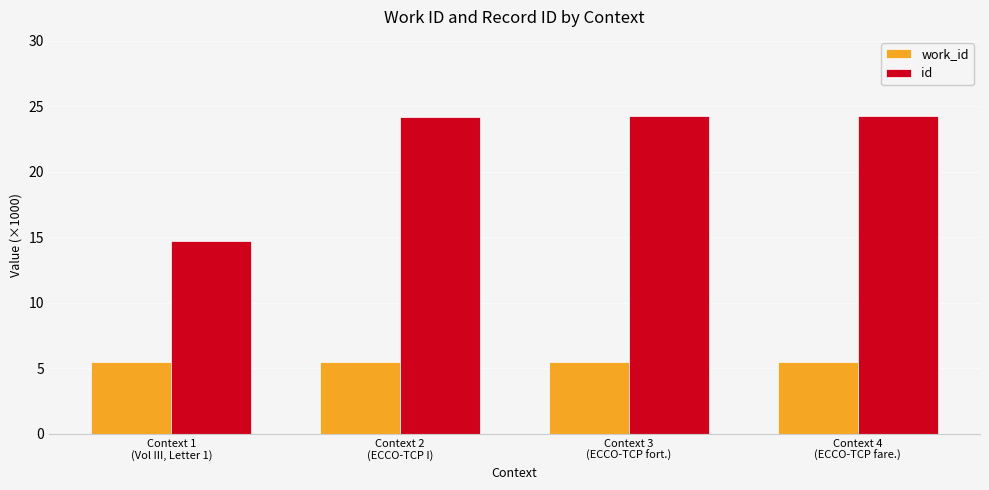

What is the average value of the id series?

21.9